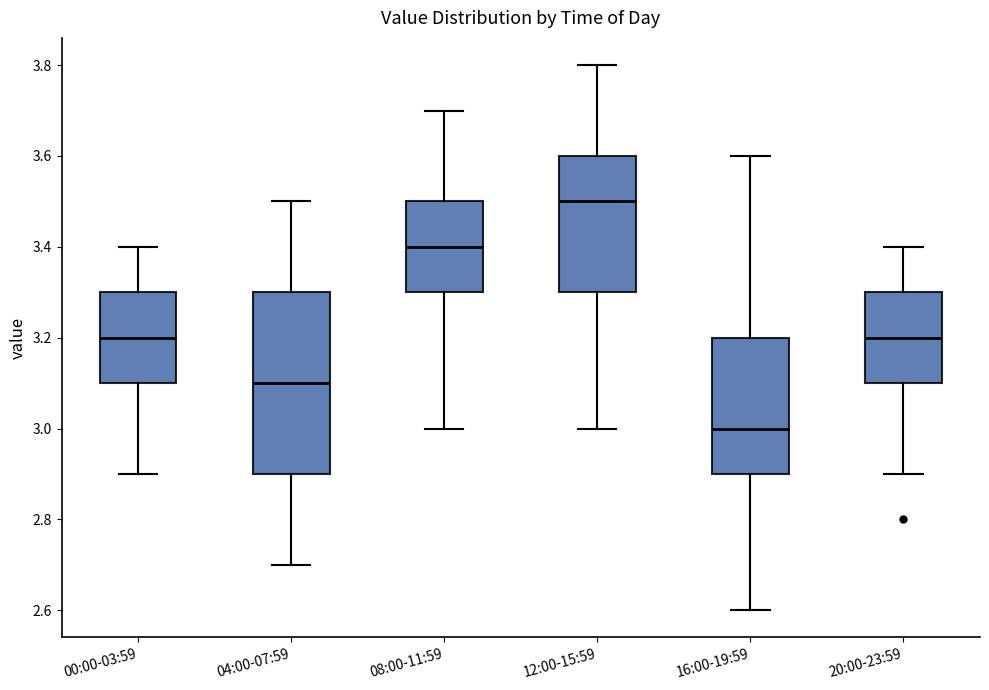

Reading left to right, transcribe this box plot: for each box, give where its median line is, the range the box spans, and where its two whiskers end, as read against the y-axis. The values are not printed on the chart, so give them approximately, as read against the axis.

00:00-03:59: median 3.2, box 3.1 to 3.3, whiskers 2.9 to 3.4
04:00-07:59: median 3.1, box 2.9 to 3.3, whiskers 2.7 to 3.5
08:00-11:59: median 3.4, box 3.3 to 3.5, whiskers 3.0 to 3.7
12:00-15:59: median 3.5, box 3.3 to 3.6, whiskers 3.0 to 3.8
16:00-19:59: median 3.0, box 2.9 to 3.2, whiskers 2.6 to 3.6
20:00-23:59: median 3.2, box 3.1 to 3.3, whiskers 2.9 to 3.4